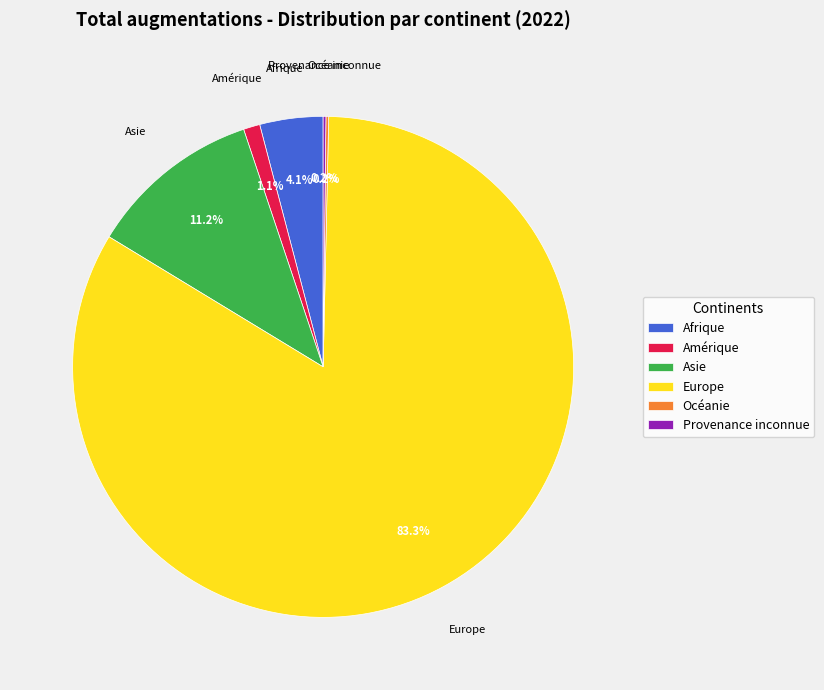

How much of the chart is everything except Asie?

88.8%